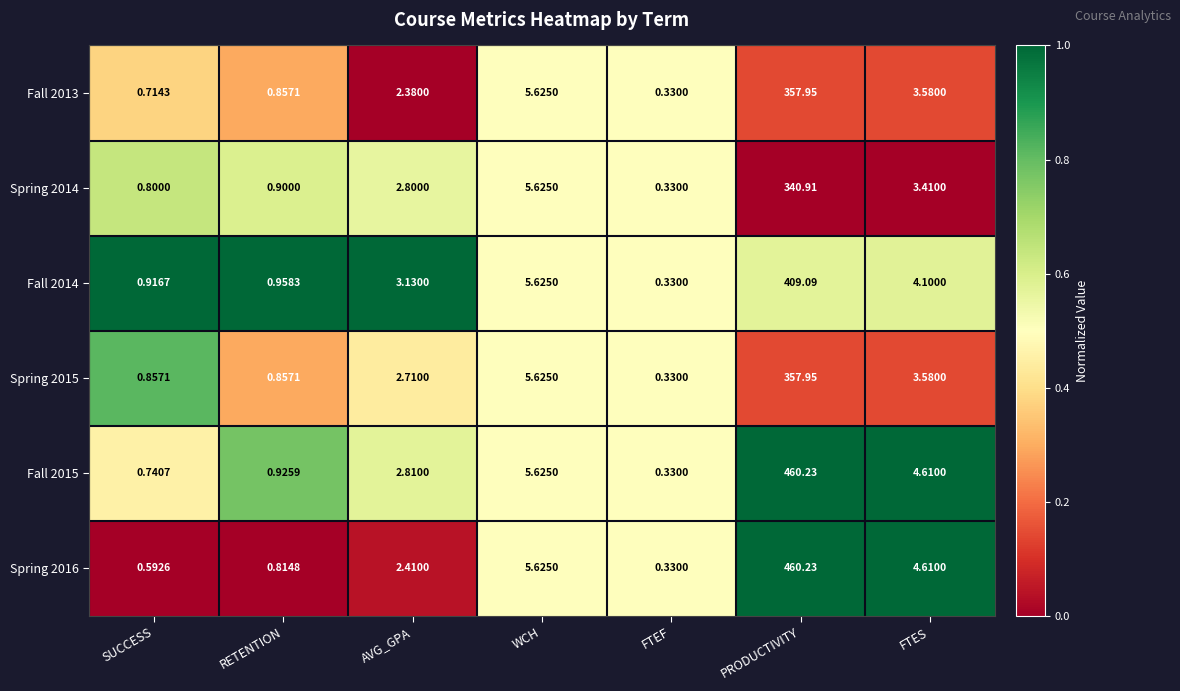

Is the value of Fall 2014 at AVG_GPA greater than the value of Spring 2016 at FTEF?

Yes